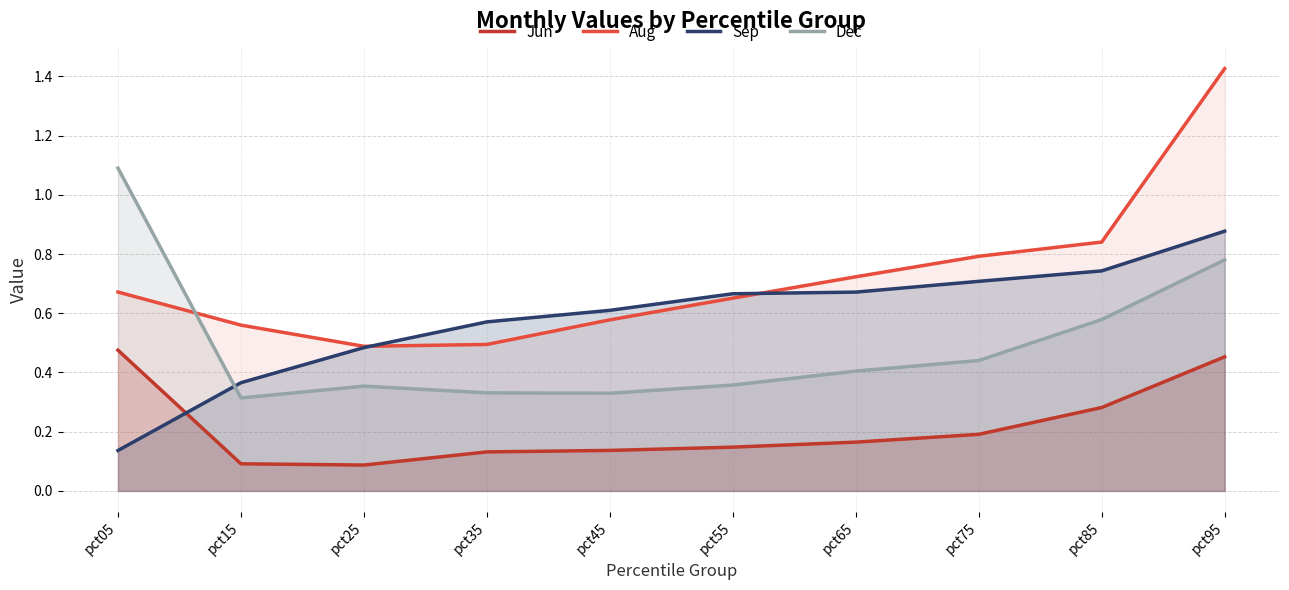

Which category has the lowest value in the Aug series?

pct25